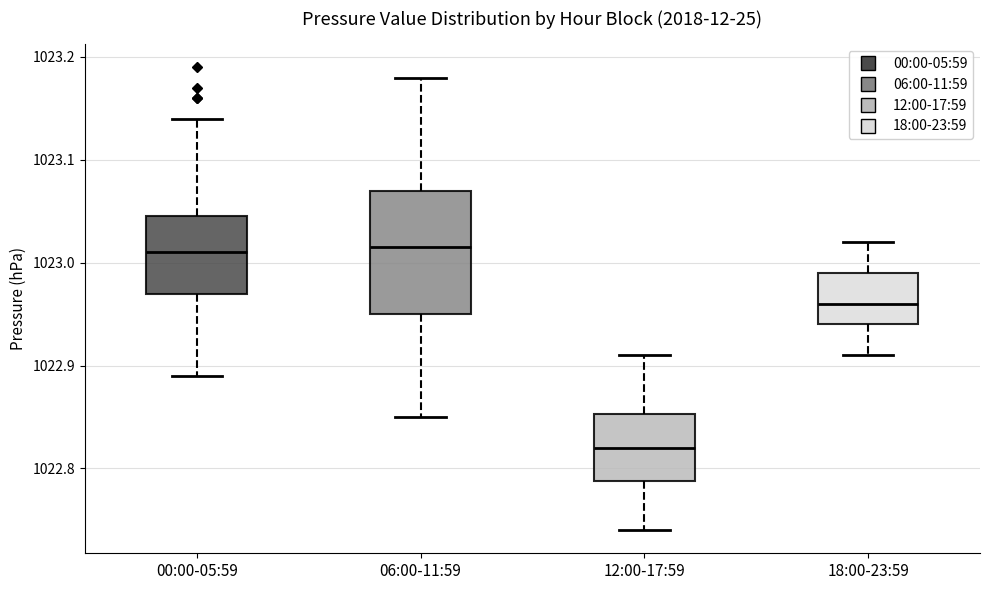

Where is the lower edge of the box for 18:00-23:59 on the y-axis? The values are not printed on the chart, so give them approximately, as read against the axis.

1022.94